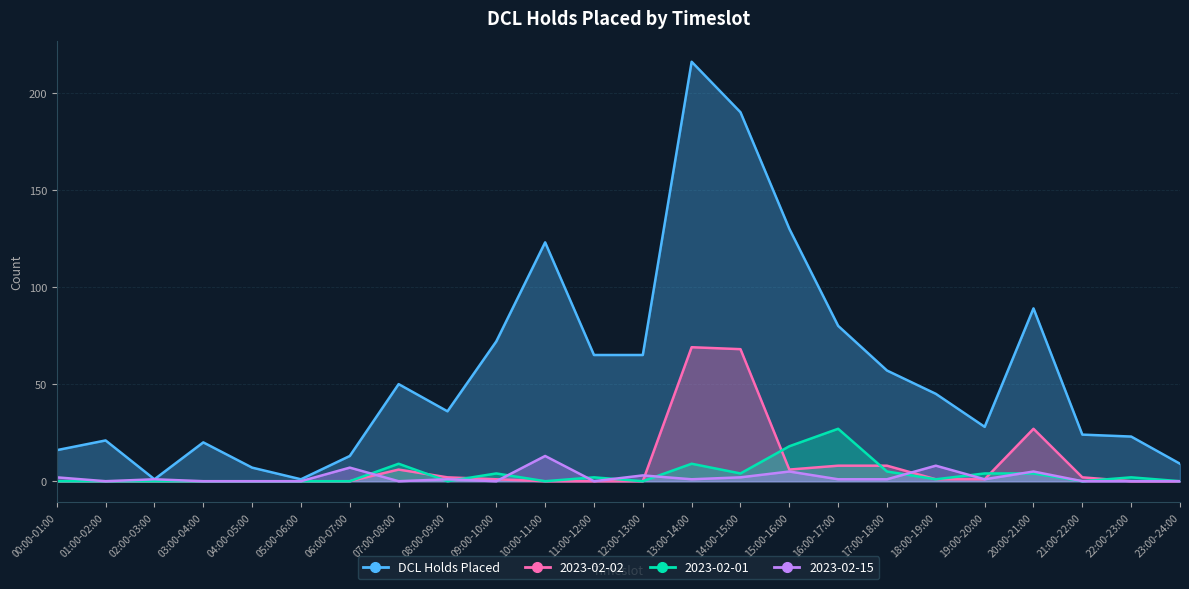

Is it true that 2023-02-15 equals 3 at 20:00-21:00?

False